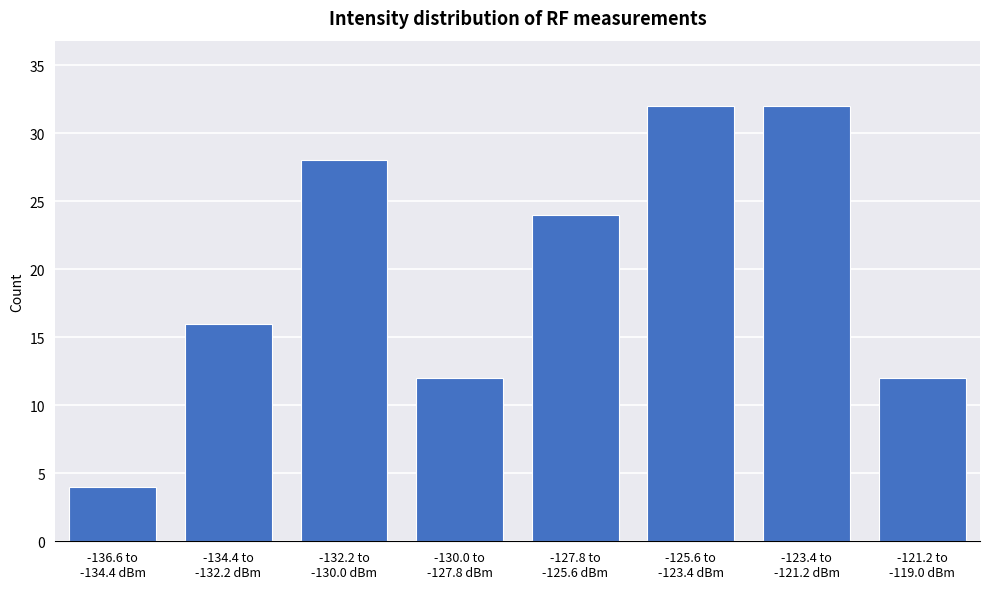

Reading left to right, what are all the values shown in this chart?

4	16	28	12	24	32	32	12